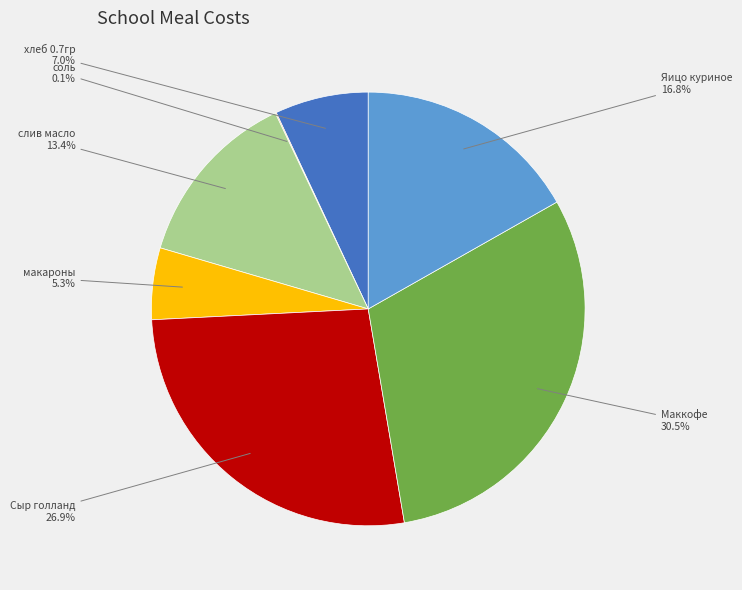

Is there a majority slice in this chart?

No